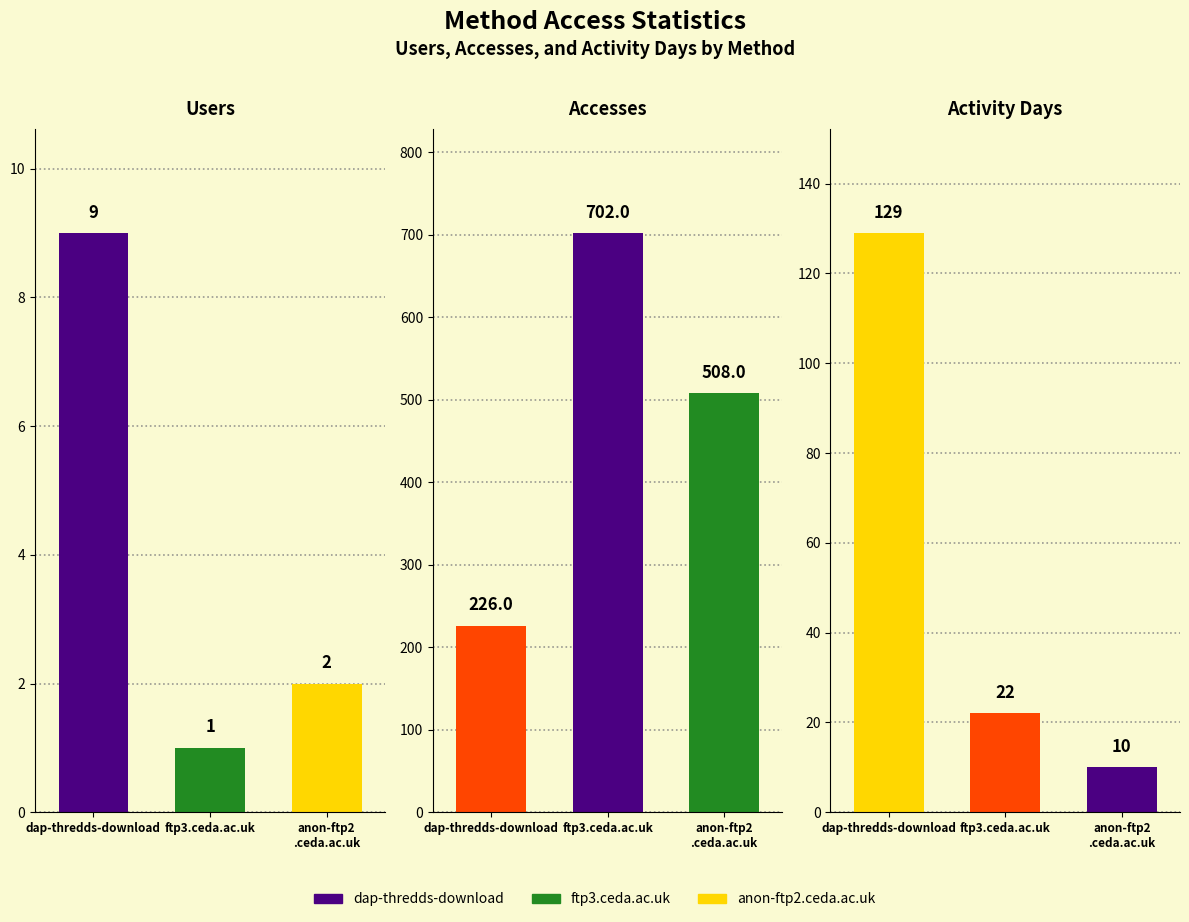

How many values in the Accesses series exceed 508?

1